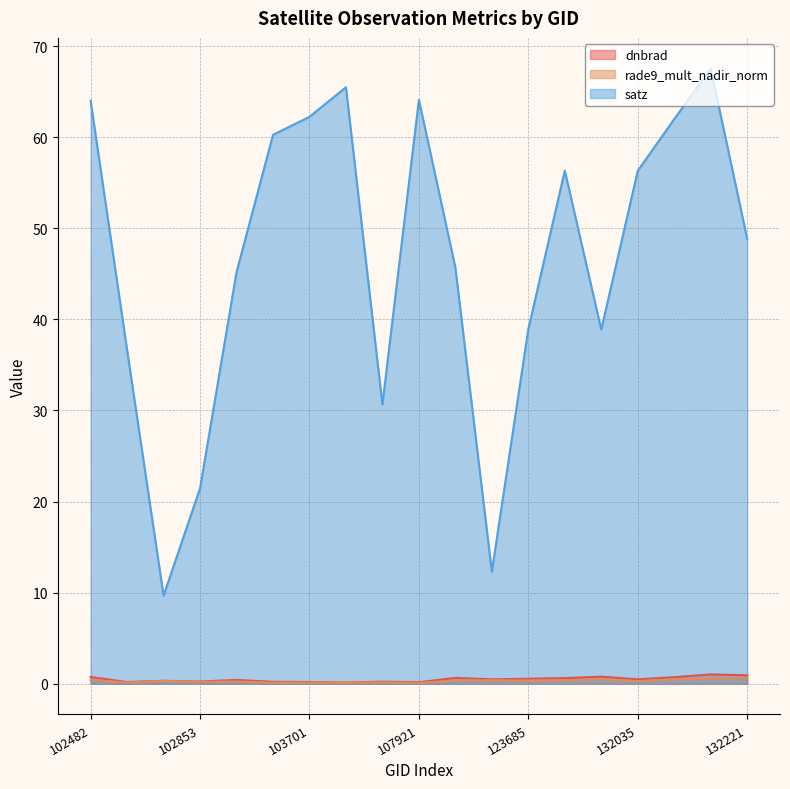

What is the spread (max minus min) of values at 123865?

56.0